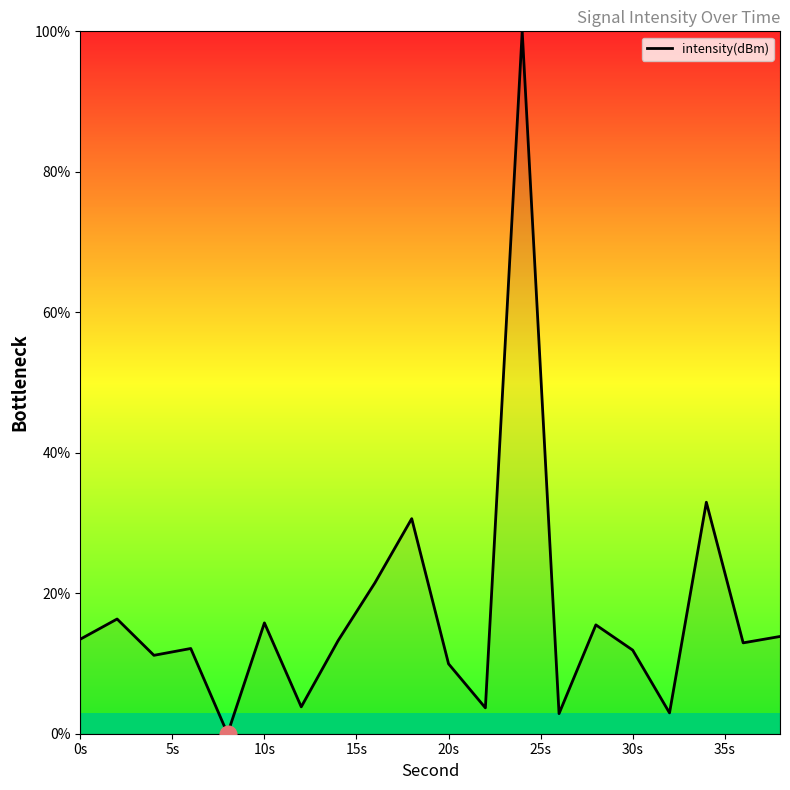

What is the maximum value shown in the chart?

100.0